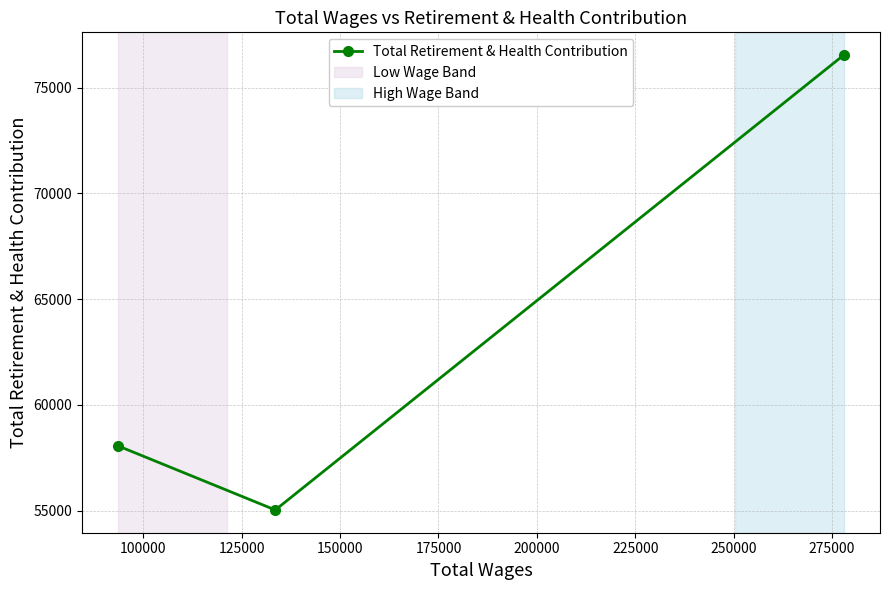

What is the value of the 3rd point from the left?

76538